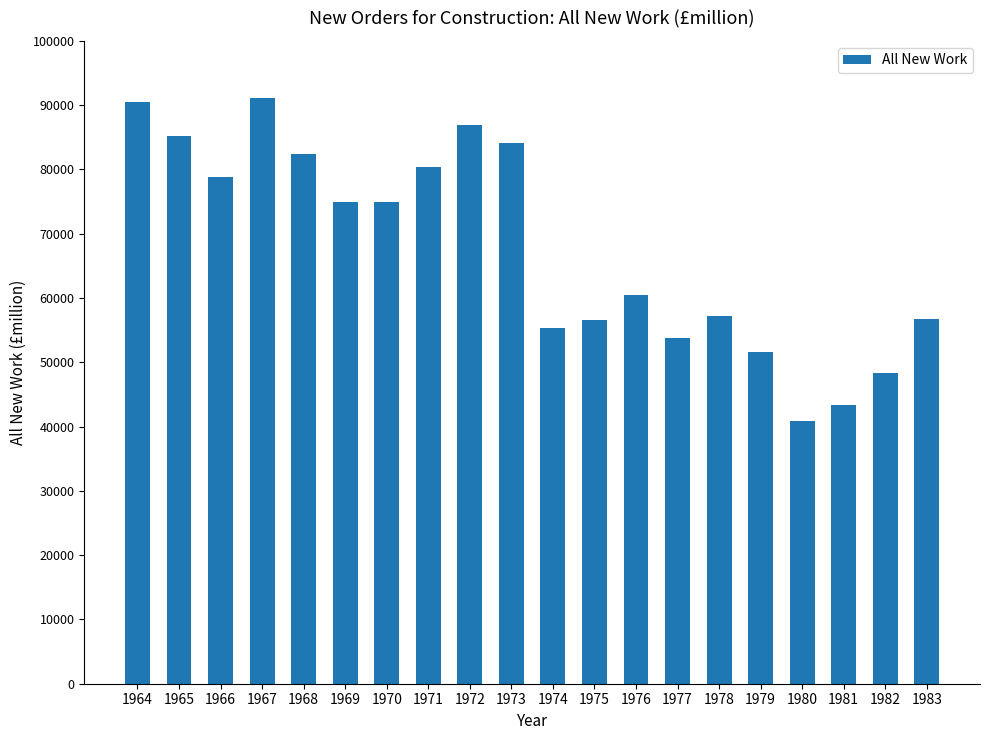

The value at 1967 is 154871. True or false?

False